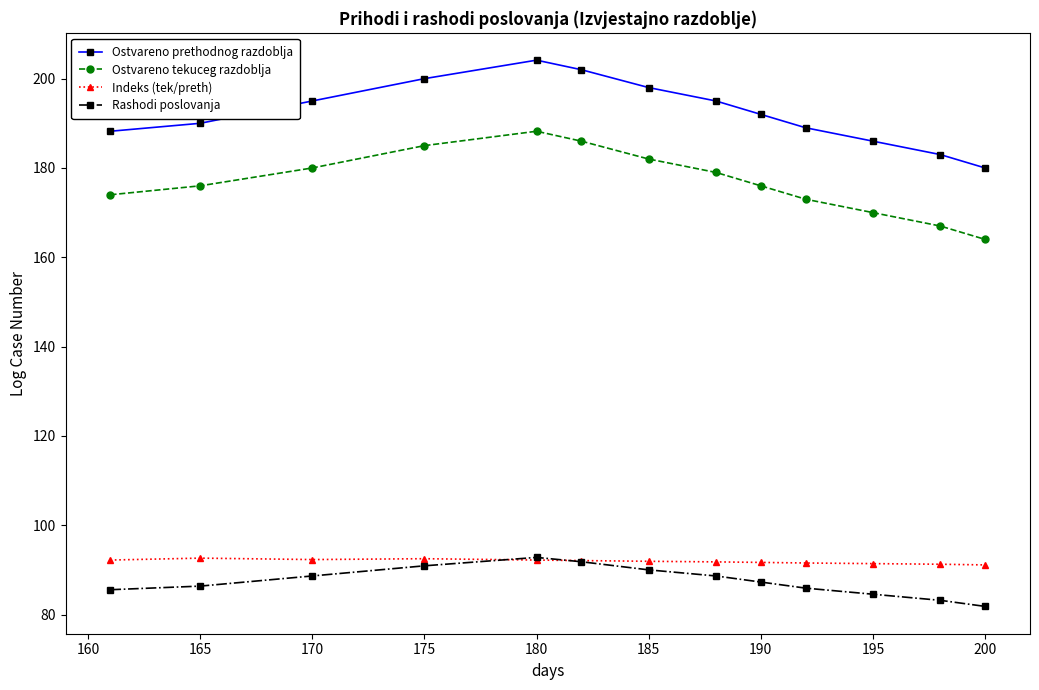

What is the minimum value for Indeks (tek/preth)?

91.1